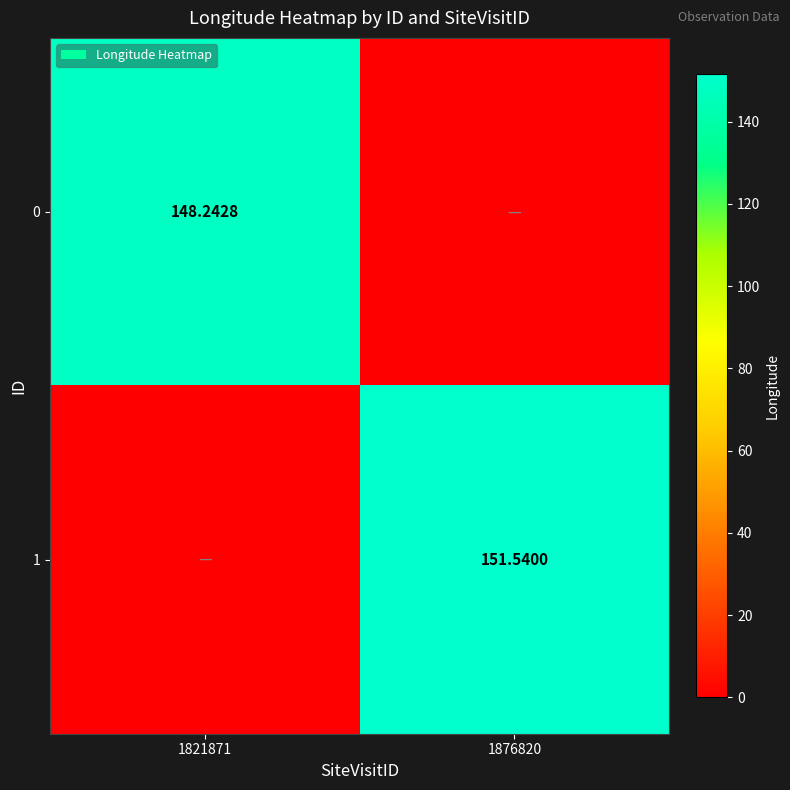

Rank the series at 1821871 from lowest to highest value.

1, 0